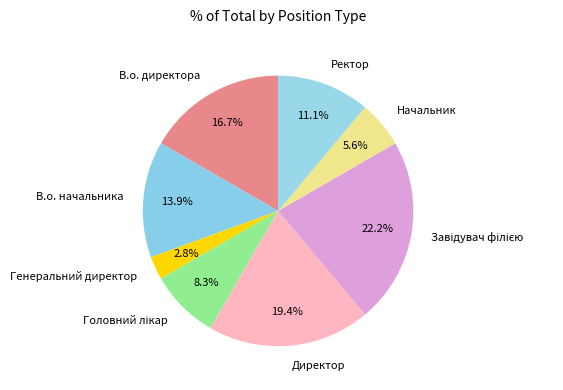

Which has a higher value, Ректор or В.о. директора?

В.о. директора